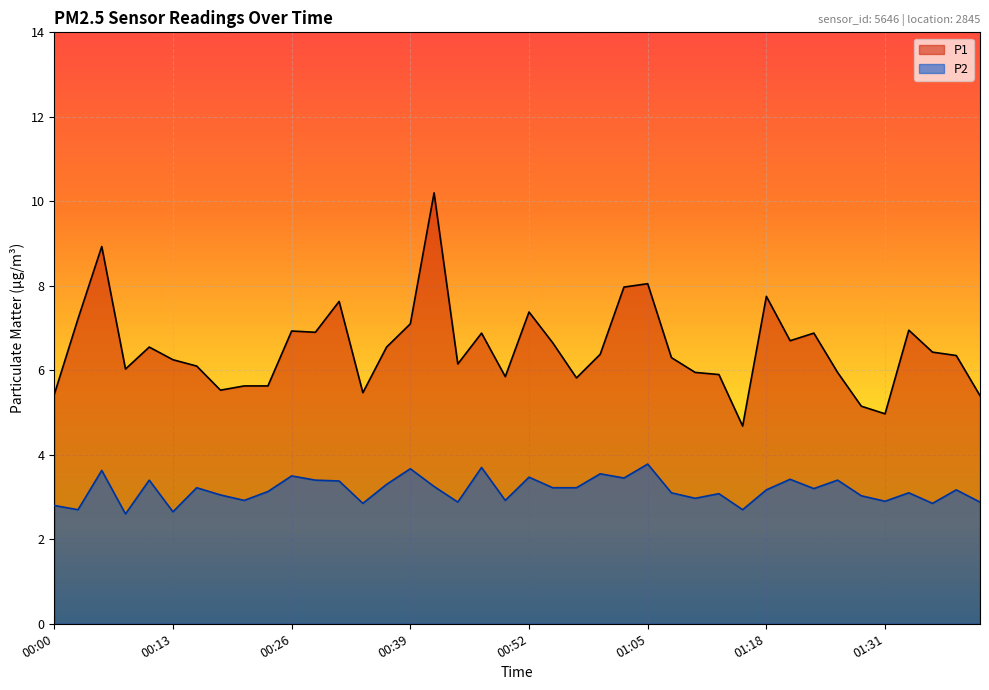

Reading left to right, list all the values displayed in this chart.

P1: 5.4	7.2	8.9	6.0	6.5	6.2	6.1	5.5	5.6	5.6	6.9	6.9	7.6	5.5	6.5	7.1	10.2	6.2	6.9	5.8	7.4	6.7	5.8	6.4	8.0	8.1	6.3	6.0	5.9	4.7	7.8	6.7	6.9	6.0	5.2	5.0	7.0	6.4	6.3	5.4
P2: 2.8	2.7	3.6	2.6	3.4	2.6	3.2	3.0	2.9	3.1	3.5	3.4	3.4	2.9	3.3	3.7	3.2	2.9	3.7	2.9	3.5	3.2	3.2	3.5	3.5	3.8	3.1	3.0	3.1	2.7	3.2	3.4	3.2	3.4	3.0	2.9	3.1	2.9	3.2	2.9